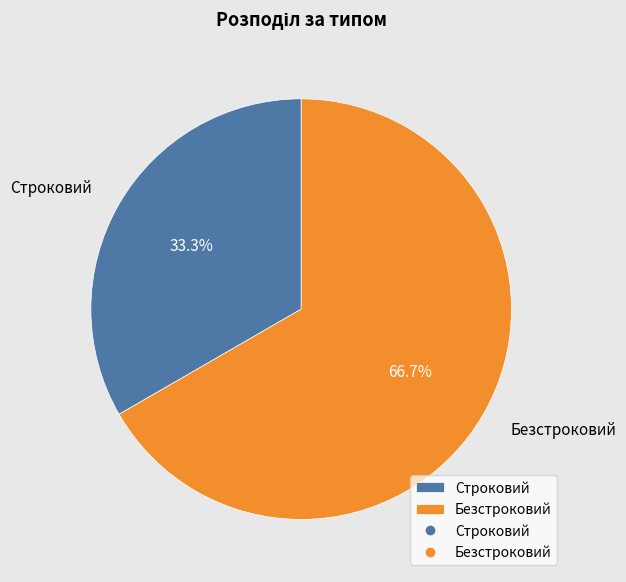

Count the number of slices in the pie.

2